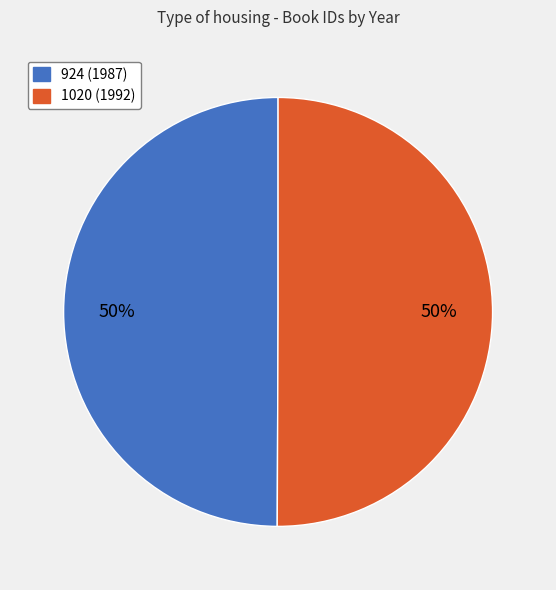

To the nearest percent, what is the combined percentage of 924 and 1020?

100%